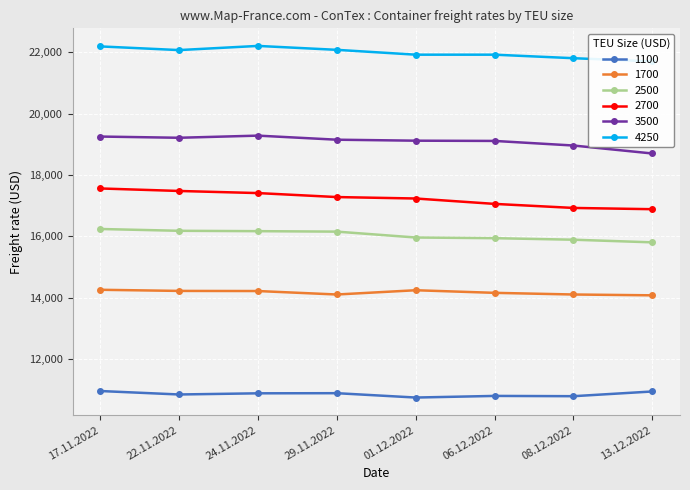

At how many categories does at least one series exceed 14121?

8